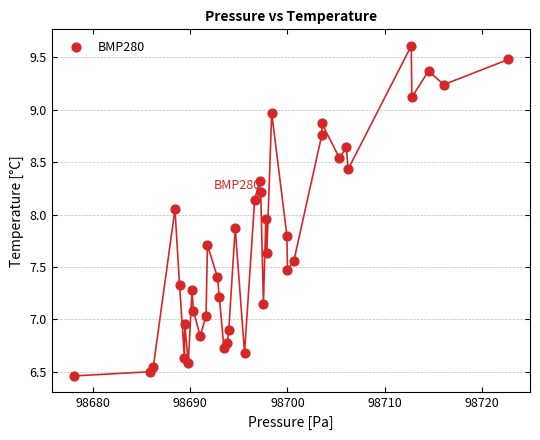

What is the range of X values (max minus min)?

44.7